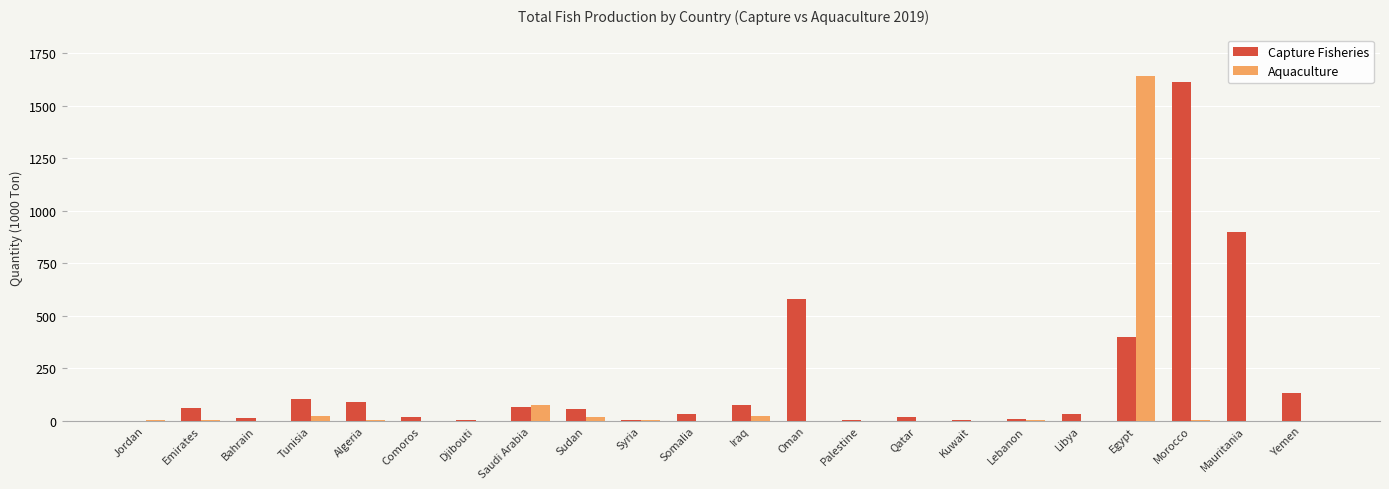

Count the number of categories in the chart.

22